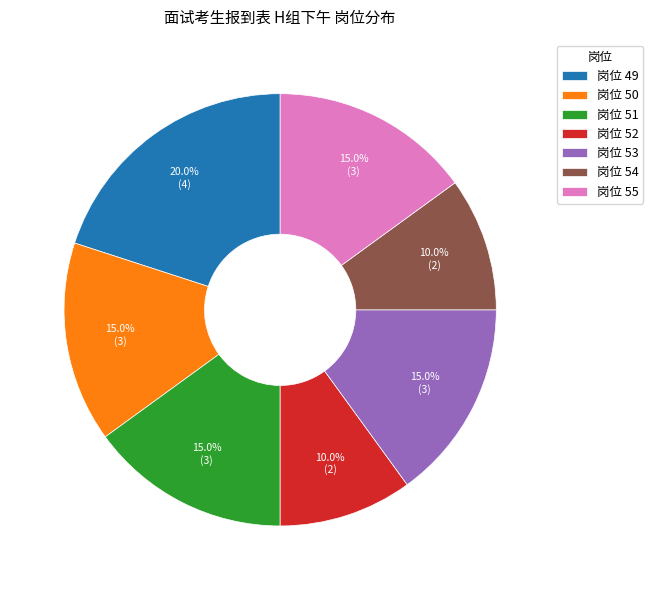

How many slices are in this pie chart?

7